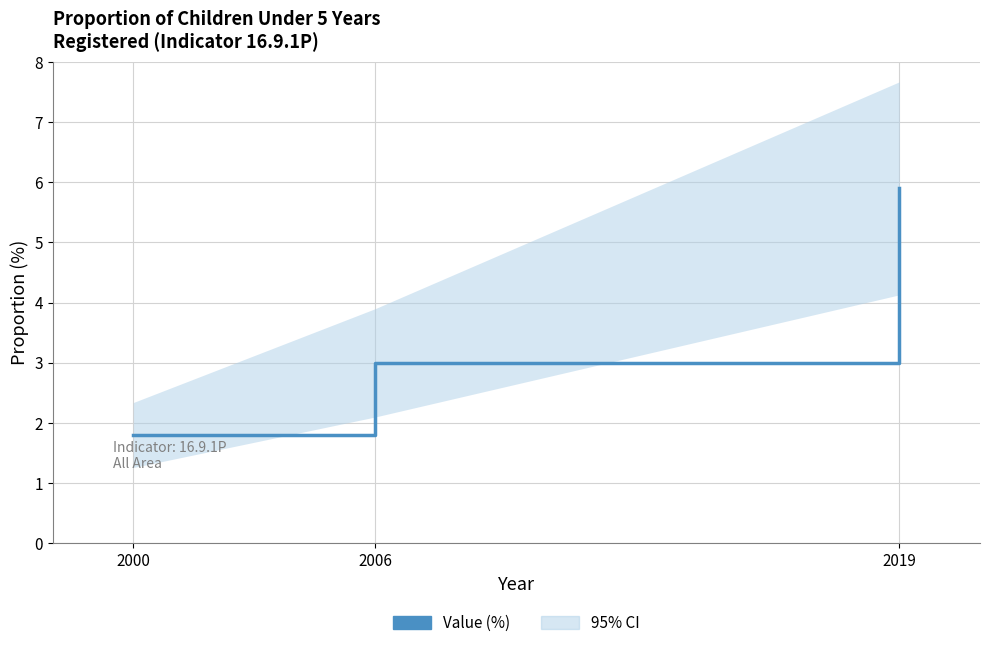

Between 2019 and 2000, which is larger?

2019